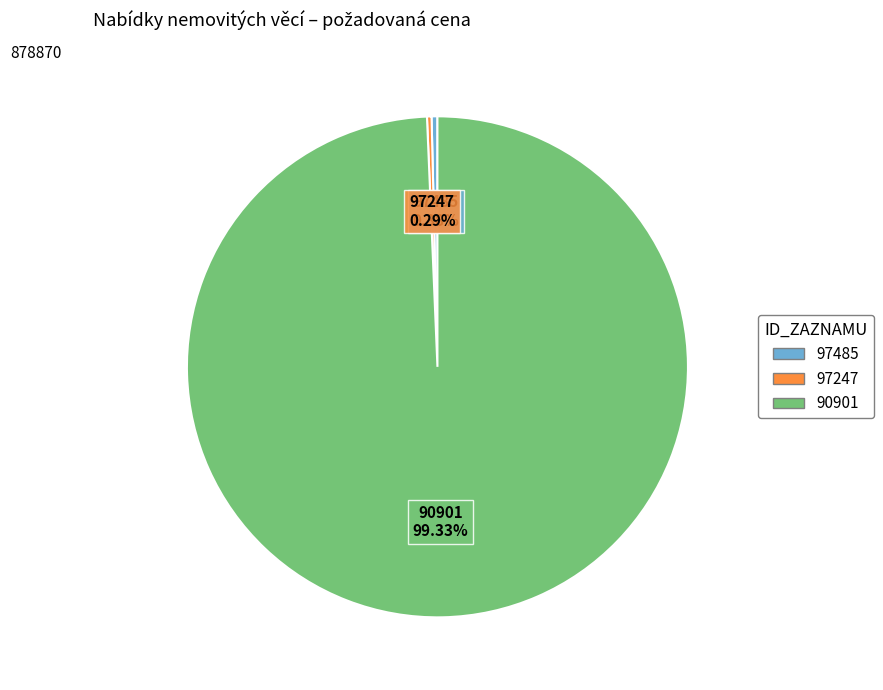

Which category has the biggest portion of the pie?

90901